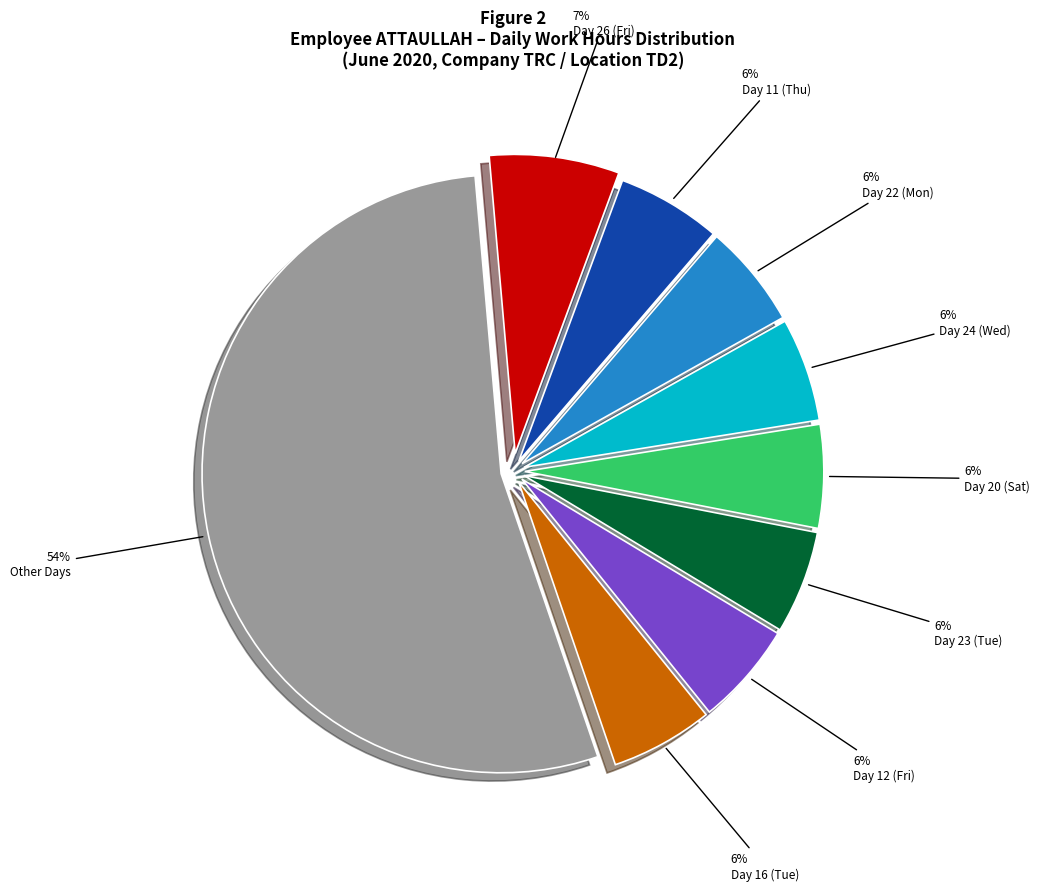

To the nearest percent, what is the average slice percentage?

11%